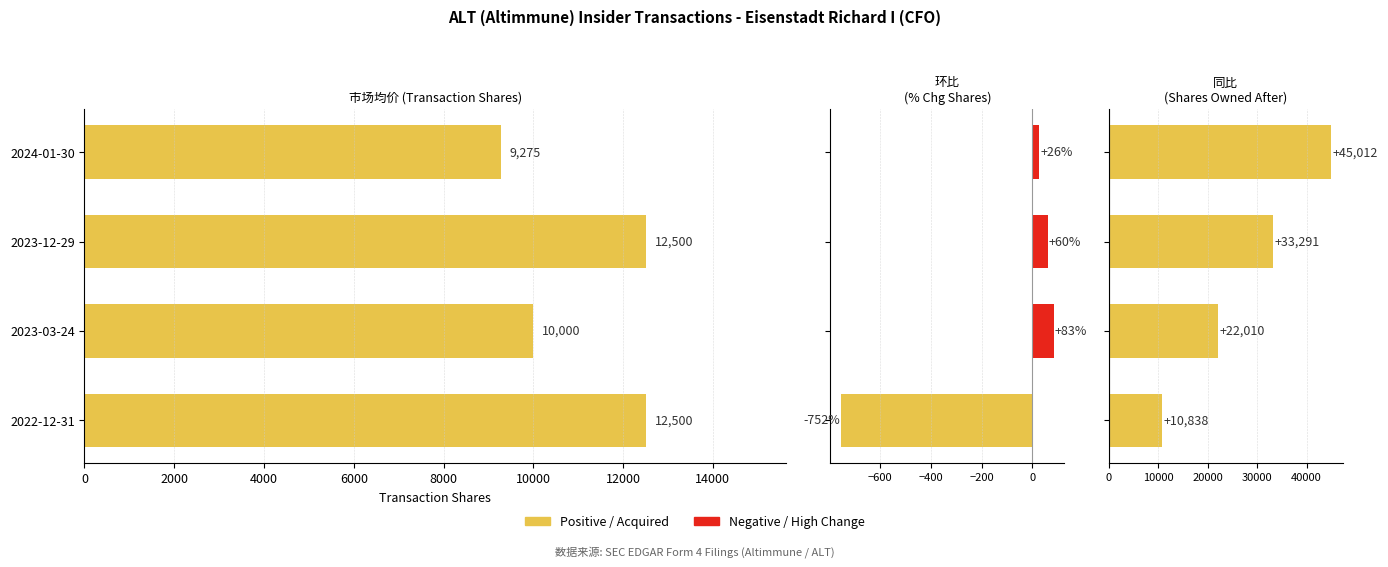

Reading left to right, list all the values displayed in this chart.

transactionShares: 9275	12500	10000	12500
pctchgSharesOwned: 26	60	83	-752
sharesOwnedFollowingTransaction: 45012	33291	22010	10838